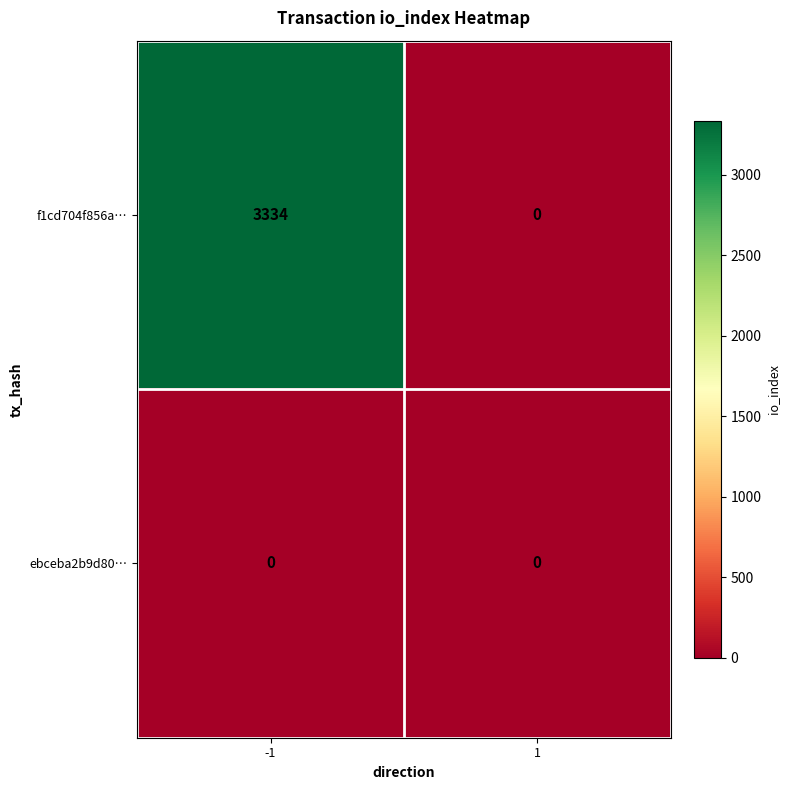

Reading right to left, what are all the values shown in this chart?

f1cd704f856a…: 1=0	-1=3334
ebceba2b9d80…: 1=0	-1=0